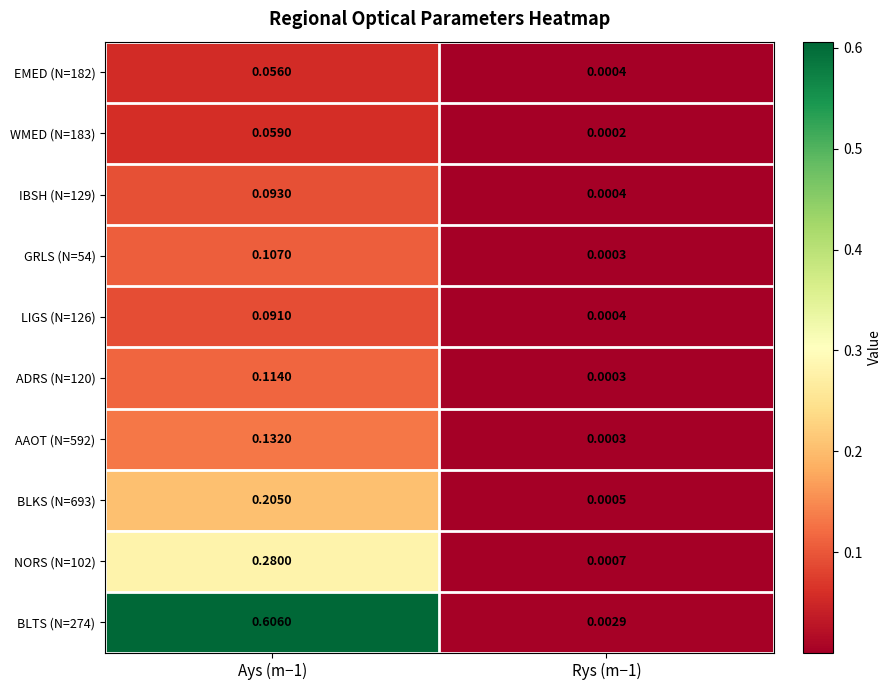

What is the total value across all series at Ays (m−1)?

1.7